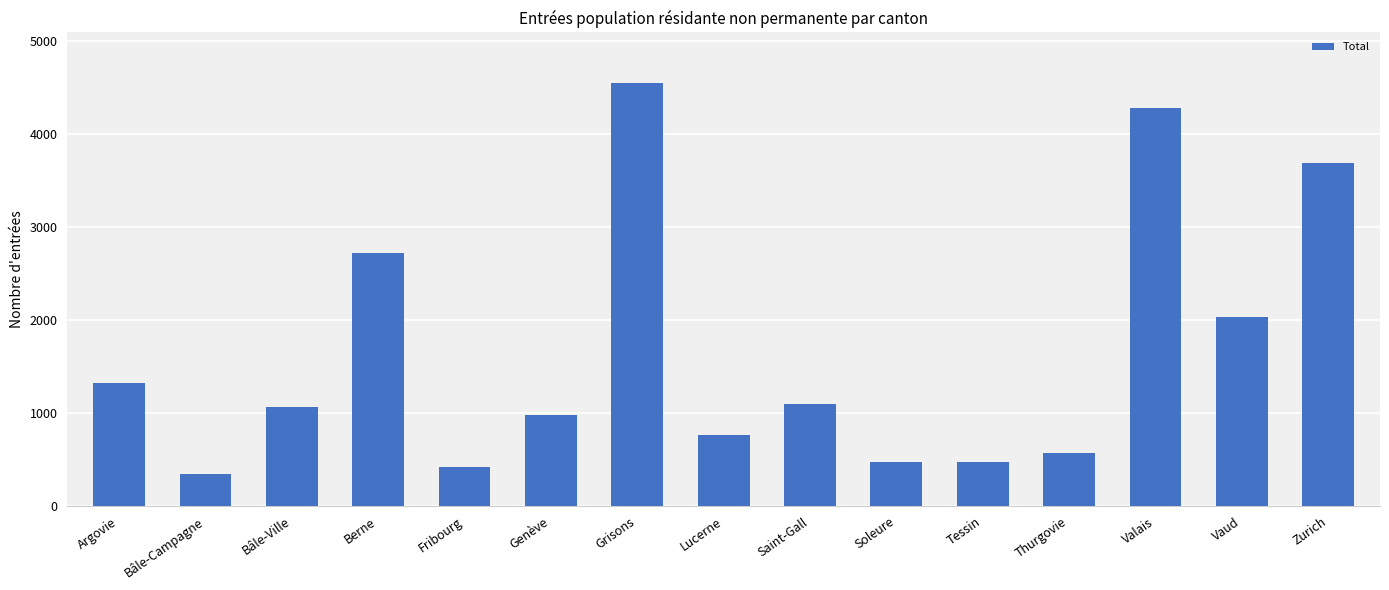

What value does the data have at Vaud?

2027